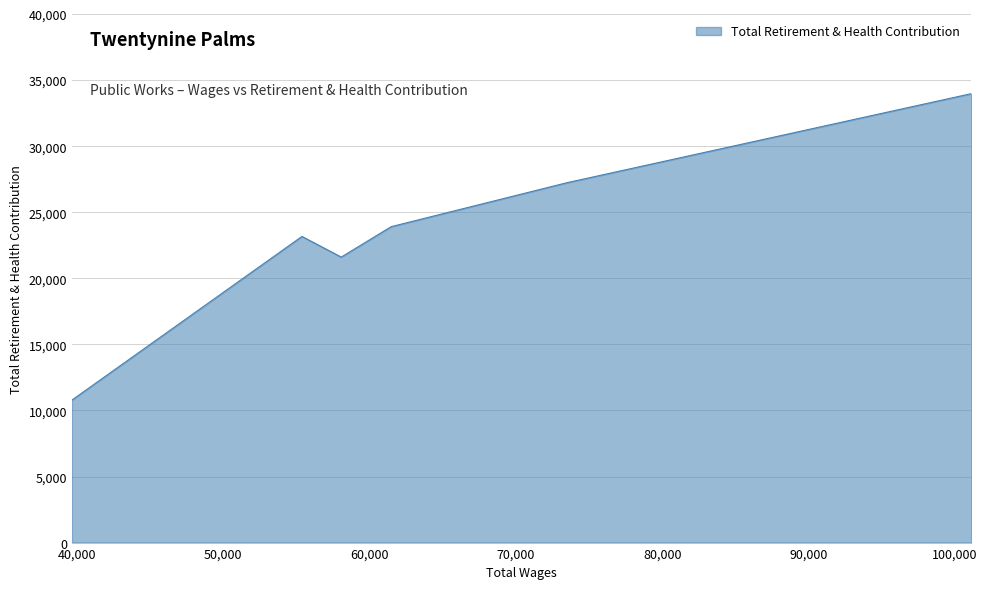

What is the sum of the values at 73464.0 and 55380.0?

50396